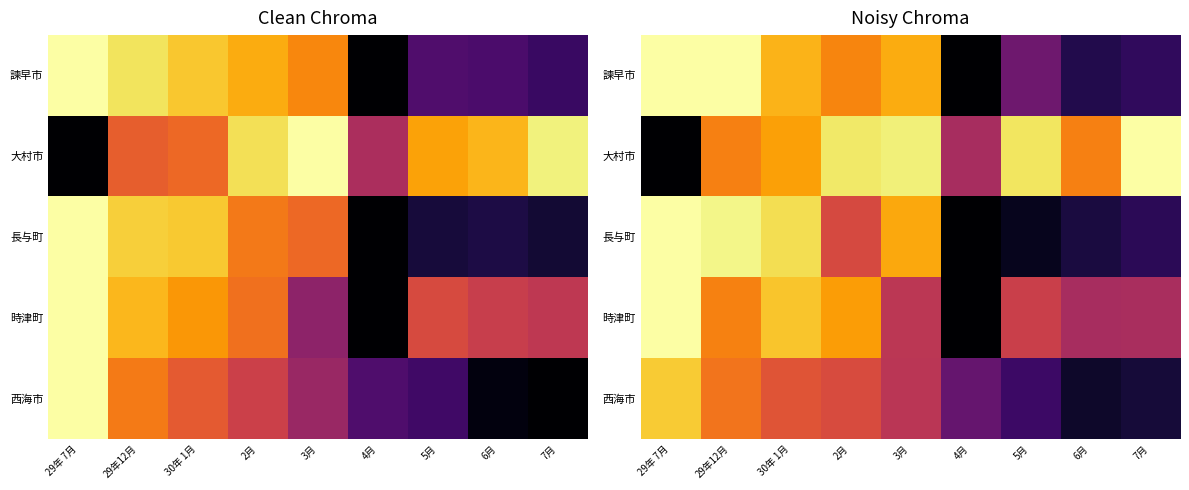

How many data points in 諫早市 are above 0?

8